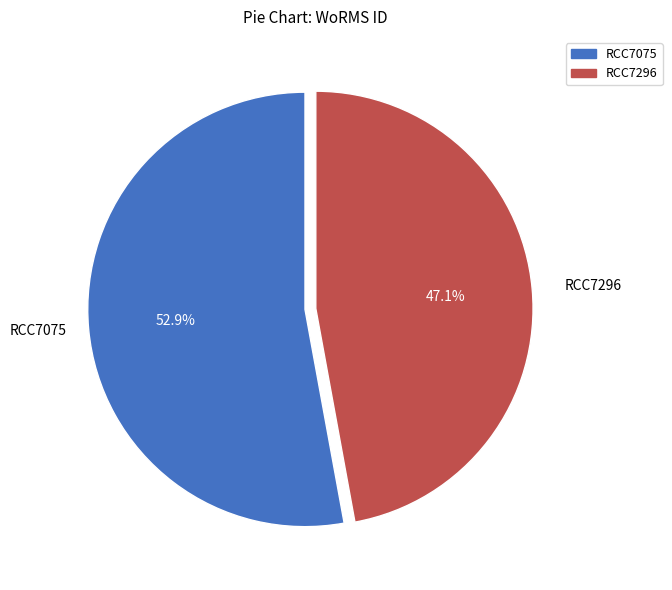

Rank the categories by value from highest to lowest.

RCC7075, RCC7296